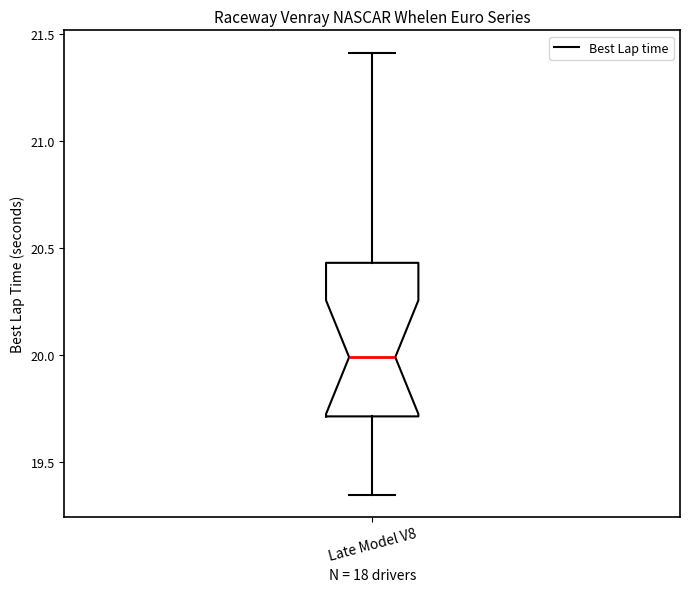

Where does the median line of the box for Late Model V8 sit on the y-axis? The values are not printed on the chart, so give them approximately, as read against the axis.

20.00